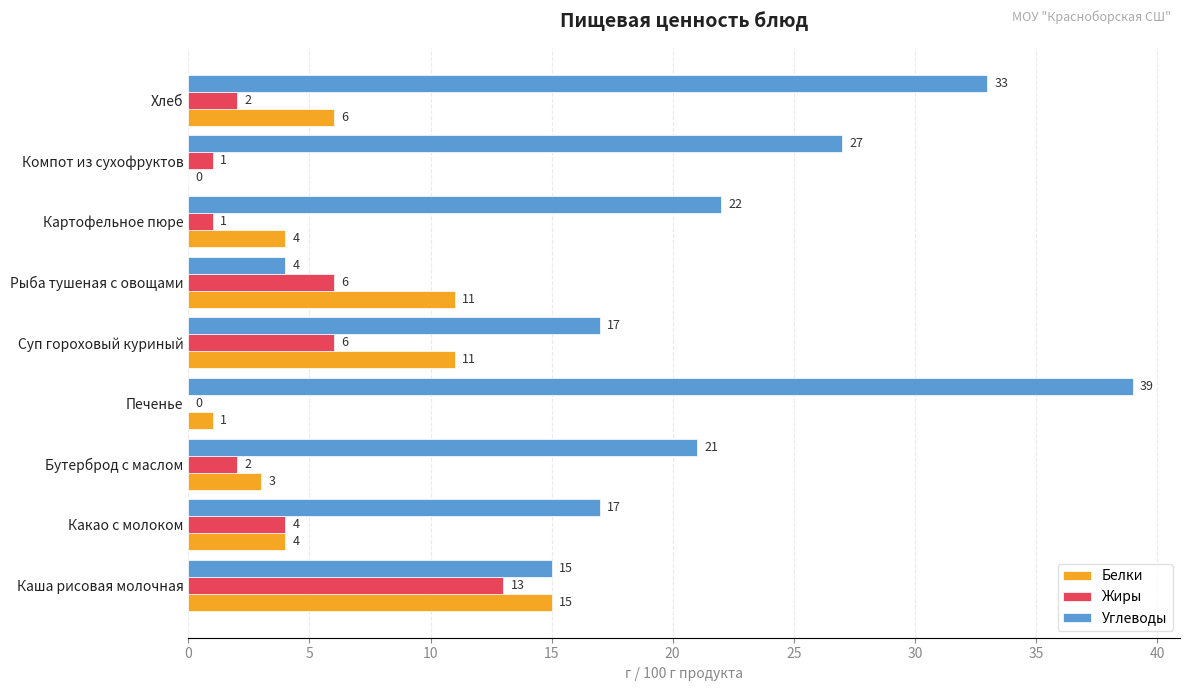

What are all the series names shown in the legend?

Белки, Жиры, Углеводы